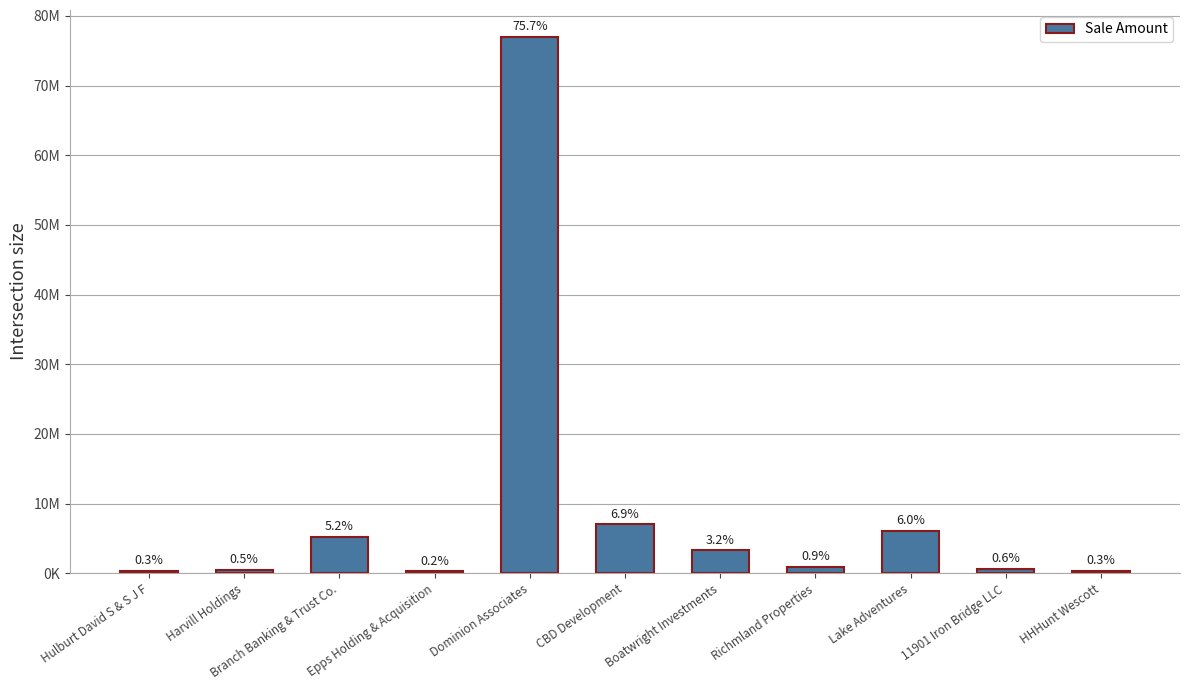

Are the bars horizontal?

No